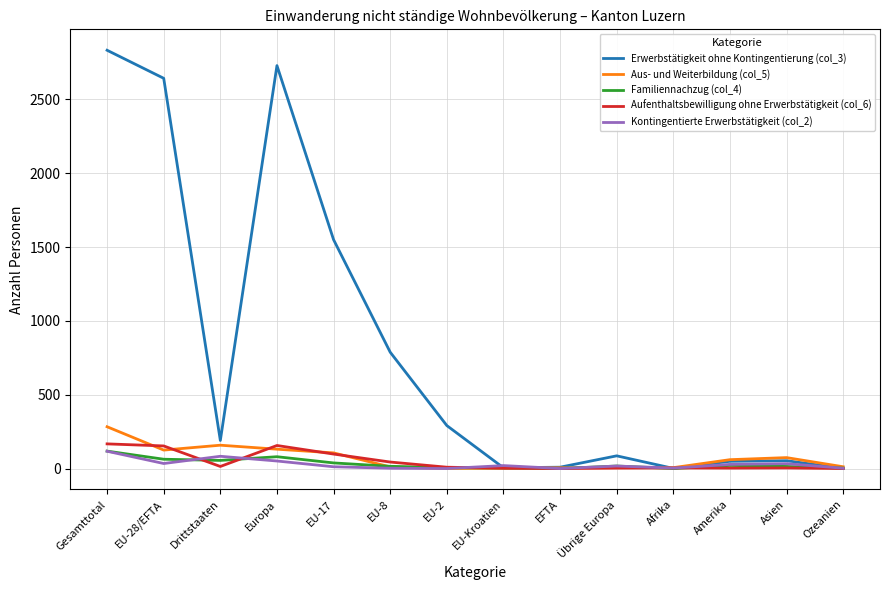

What is the difference between the maximum and minimum values in the Kontingentierte Erwerbstätigkeit (col_2) series?

117